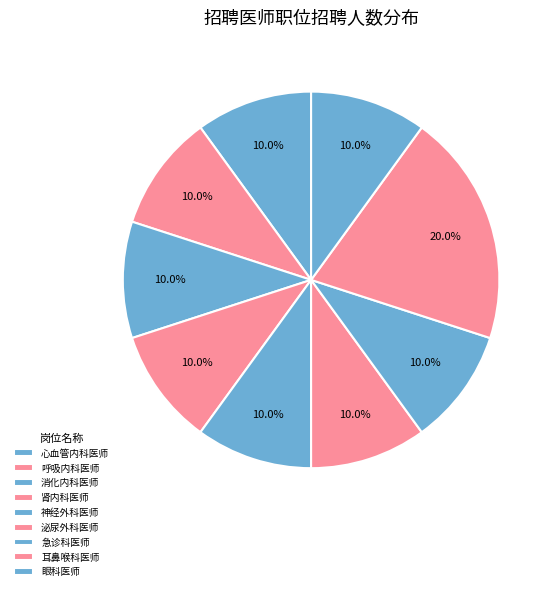

What is the largest slice in the pie chart?

耳鼻喉科医师